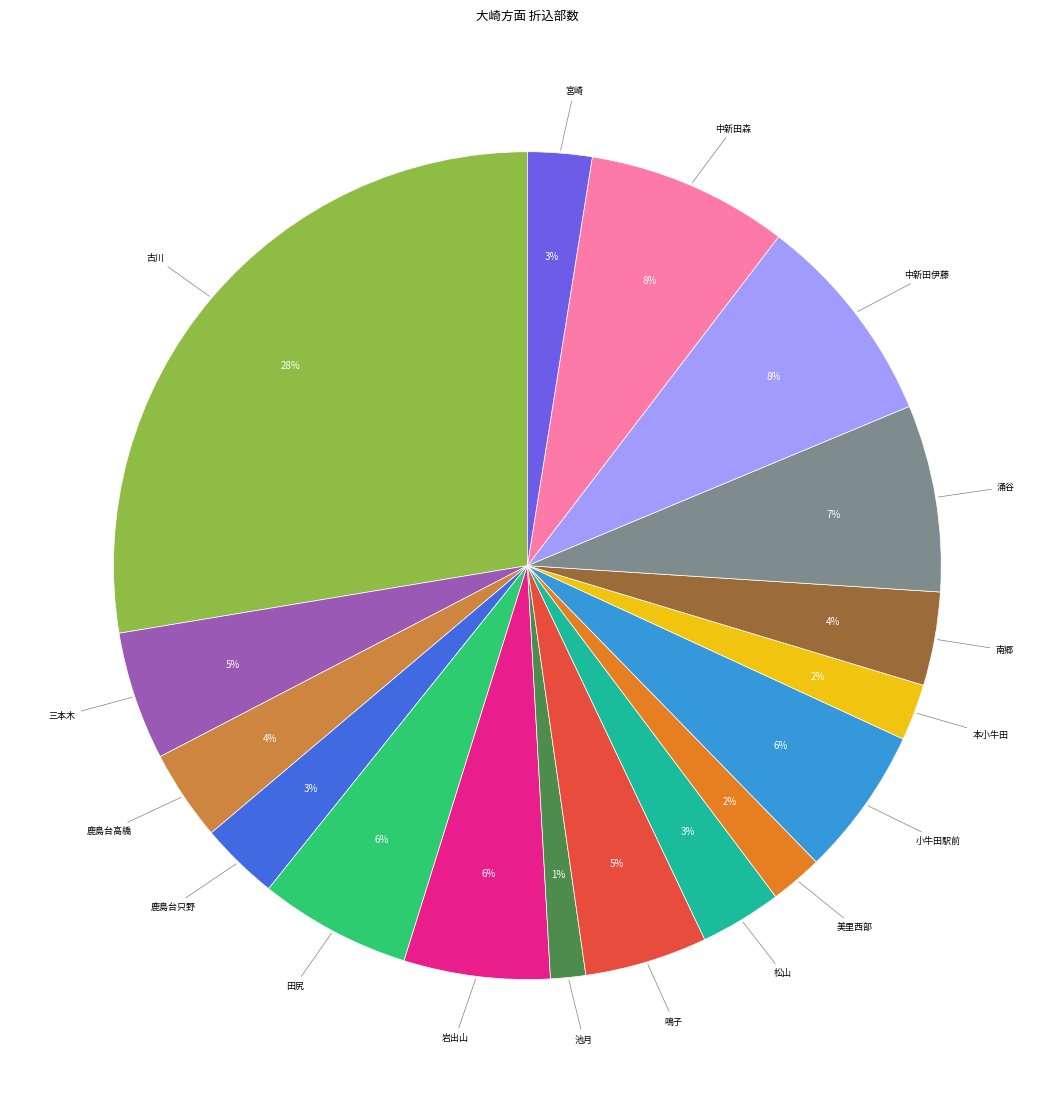

How many slices are in this pie chart?

17